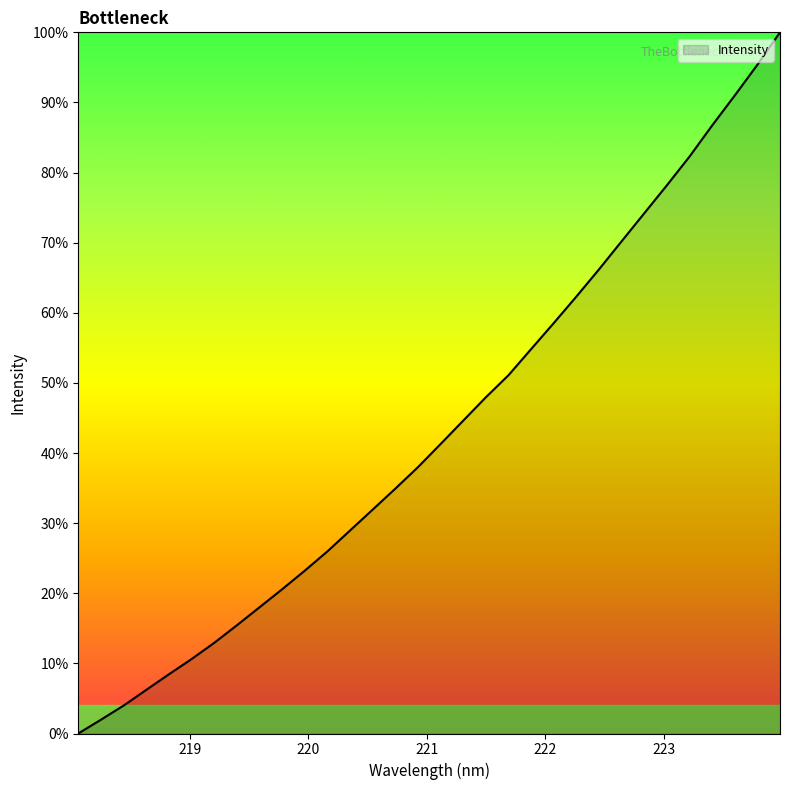

What is the difference between the maximum and minimum values?

100.0